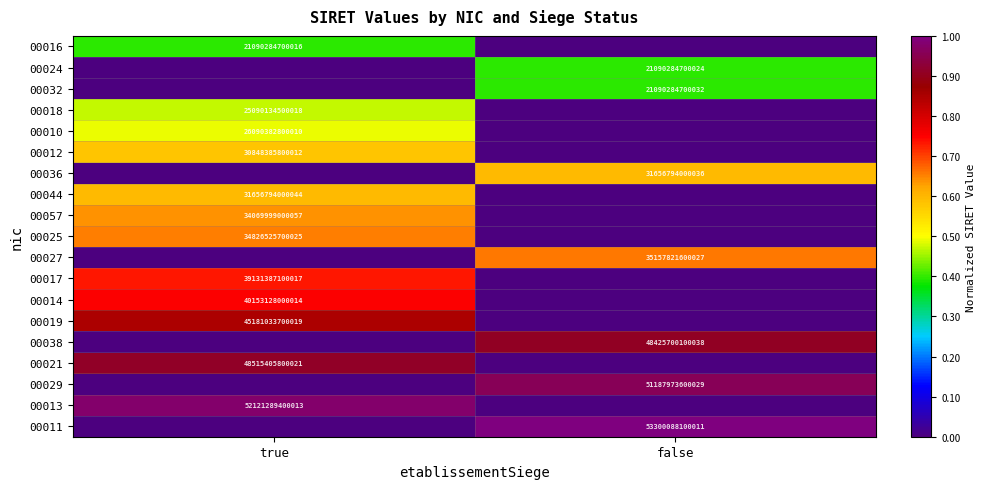

The value of 00029 at false is 82509811795673. True or false?

False